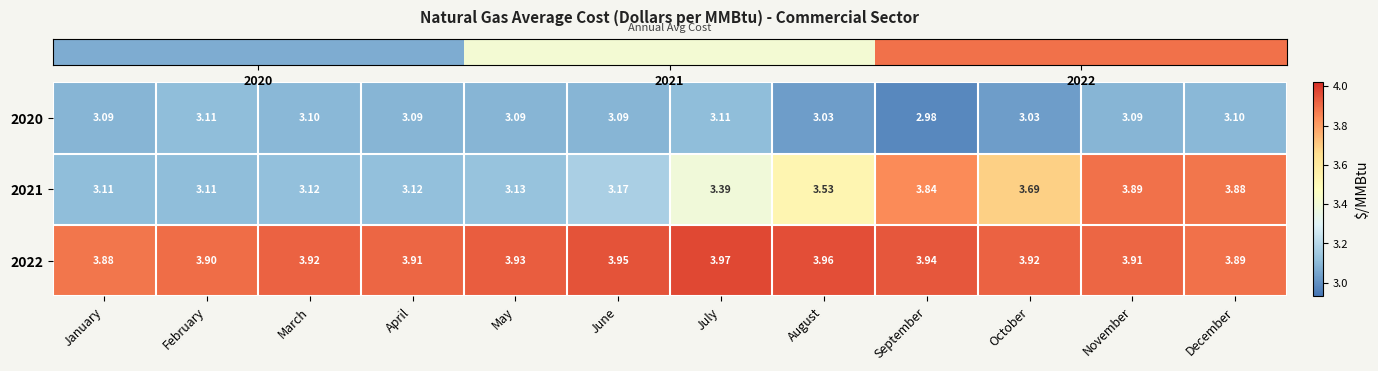

At which category is the sum across all series the highest?

November